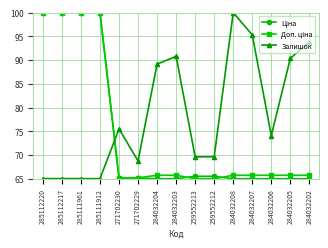

How many lines are shown in the chart?

3